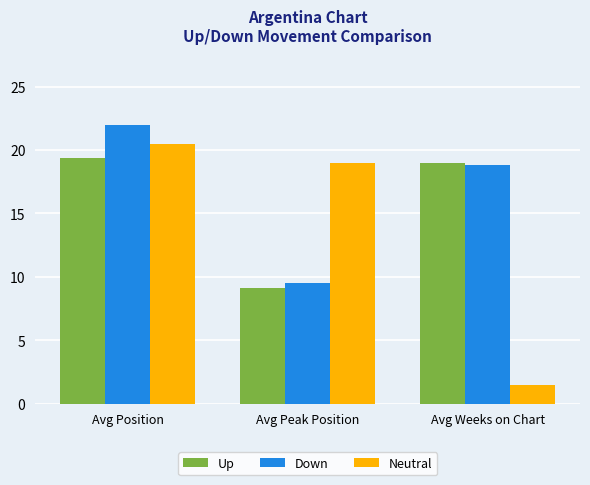

What are all the series names shown in the legend?

Up, Down, Neutral